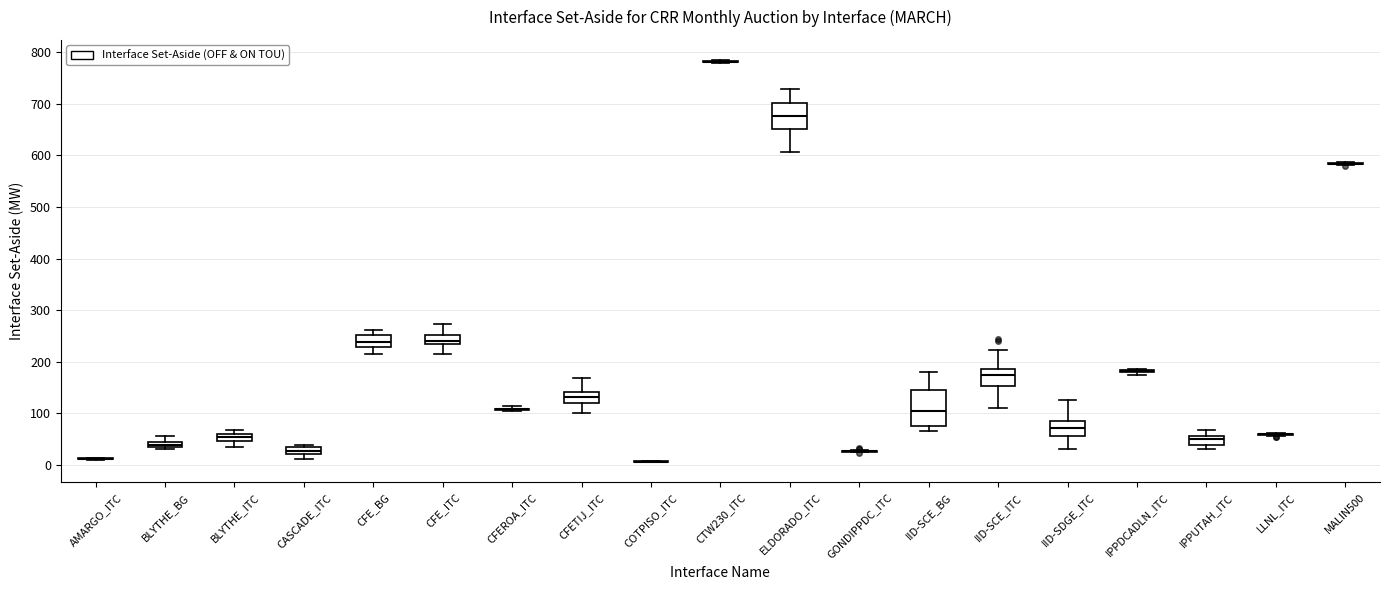

Where is the upper edge of the box for IPPUTAH_ITC on the y-axis? The values are not printed on the chart, so give them approximately, as read against the axis.

60